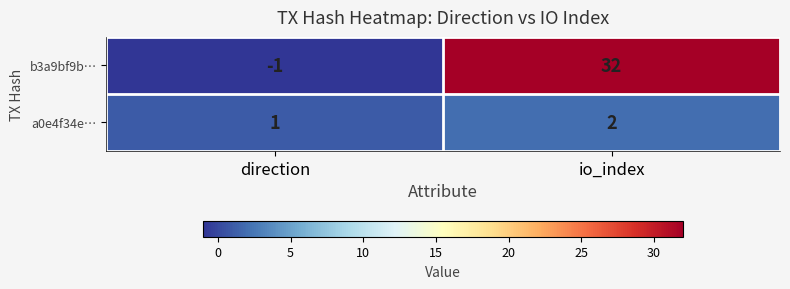

Where is b3a9bf9b… nearest to the value 15?

direction